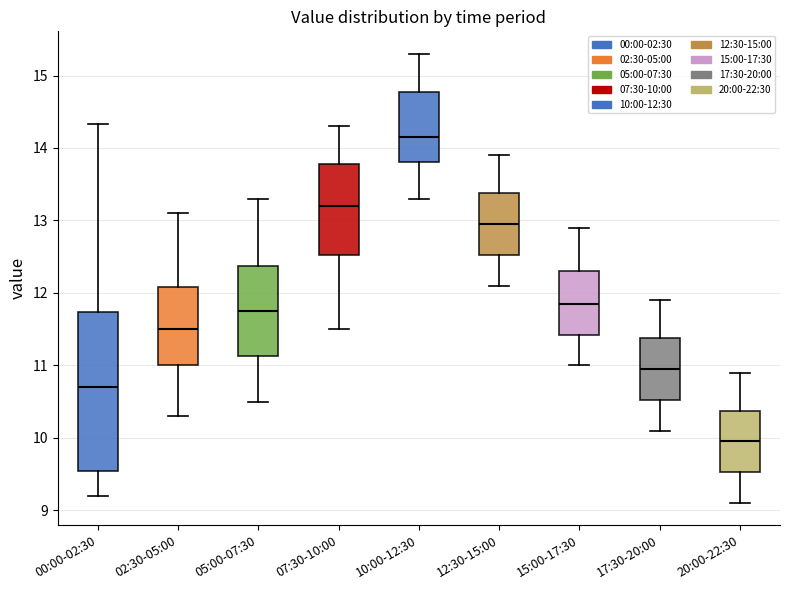

Reading left to right, transcribe this box plot: for each box, give where its median line is, the range the box spans, and where its two whiskers end, as read against the y-axis. The values are not printed on the chart, so give them approximately, as read against the axis.

00:00-02:30: median 10.7, box 9.5 to 11.7, whiskers 9.2 to 14.3
02:30-05:00: median 11.5, box 11.0 to 12.1, whiskers 10.3 to 13.1
05:00-07:30: median 11.8, box 11.1 to 12.4, whiskers 10.5 to 13.3
07:30-10:00: median 13.2, box 12.5 to 13.8, whiskers 11.5 to 14.3
10:00-12:30: median 14.2, box 13.8 to 14.8, whiskers 13.3 to 15.3
12:30-15:00: median 13.0, box 12.5 to 13.4, whiskers 12.1 to 13.9
15:00-17:30: median 11.9, box 11.4 to 12.3, whiskers 11.0 to 12.9
17:30-20:00: median 11.0, box 10.5 to 11.4, whiskers 10.1 to 11.9
20:00-22:30: median 10.0, box 9.5 to 10.4, whiskers 9.1 to 10.9